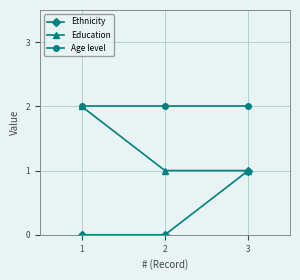

Which series has the largest total across all categories?

Age level